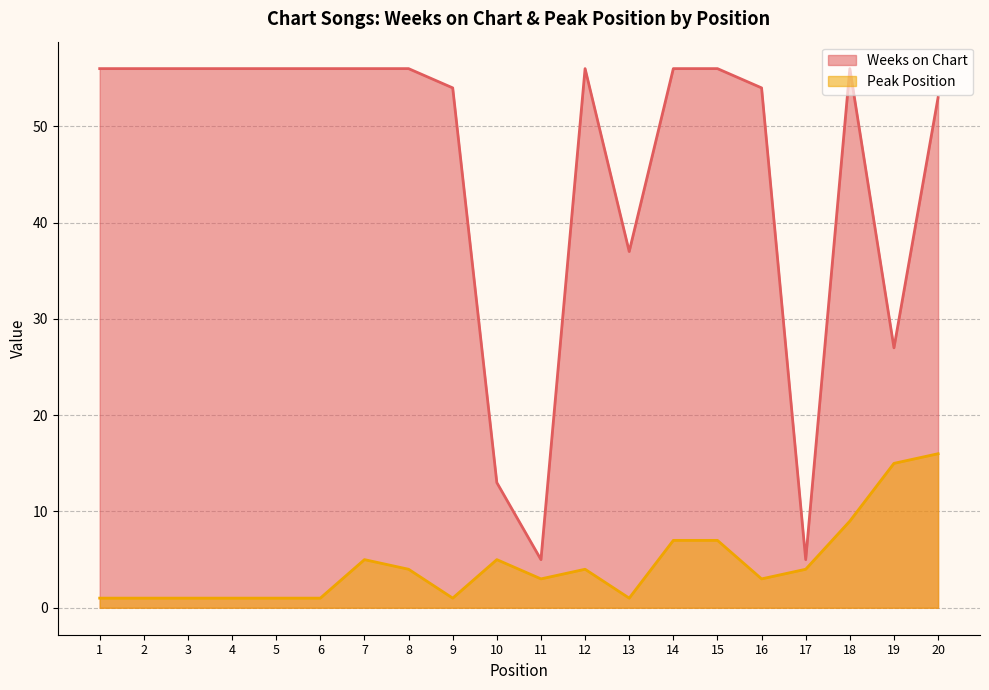

How many data points does each series have?

20